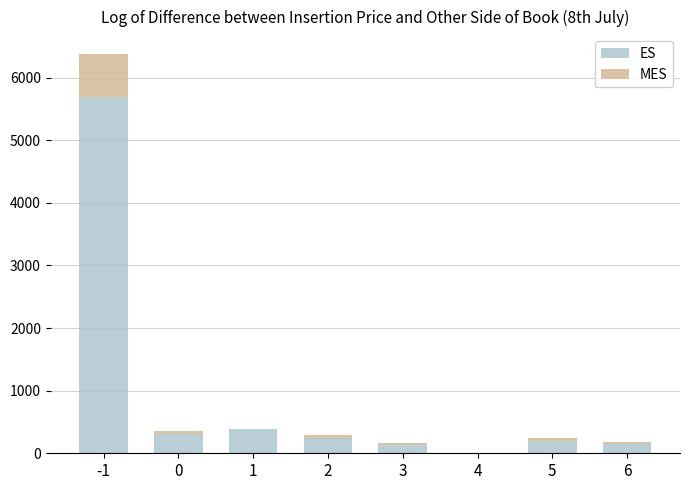

At which category is the sum across all series the highest?

-1